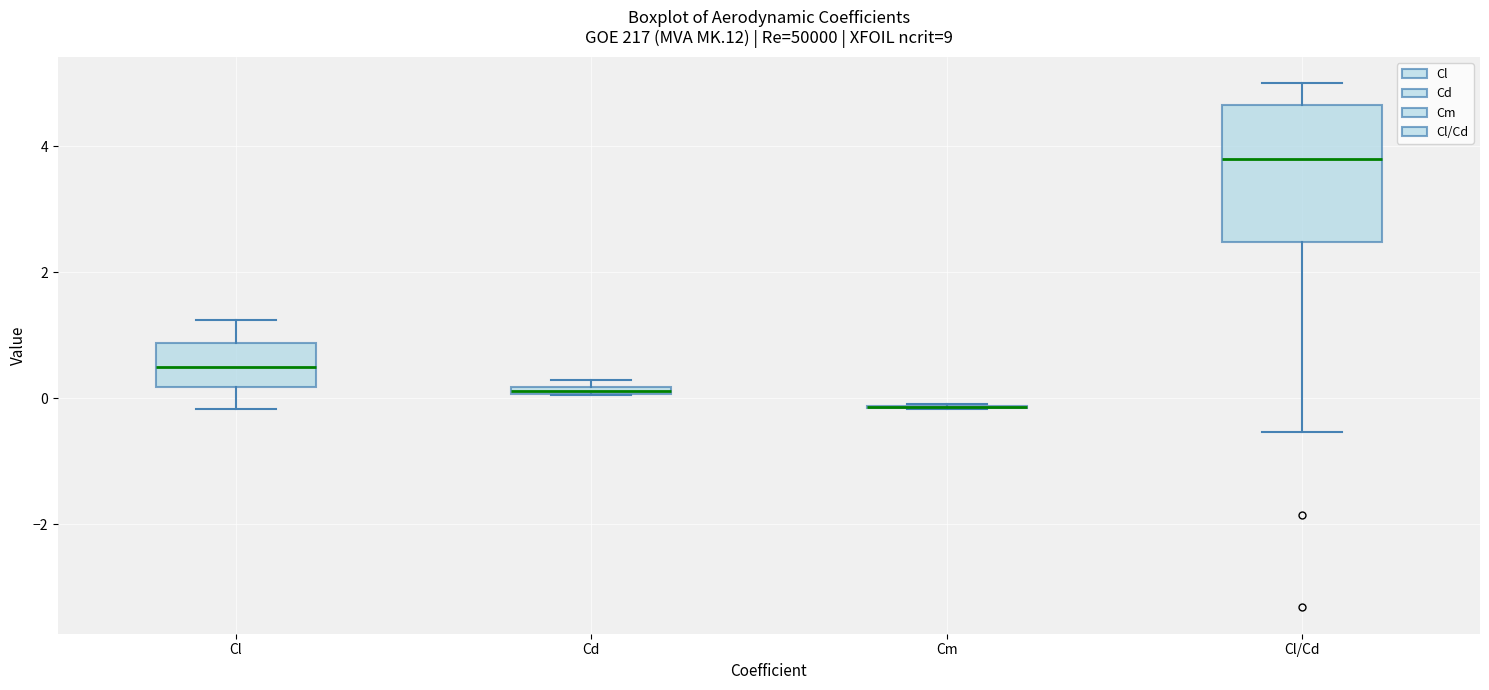

Where is the lower edge of the box for Cd on the y-axis? The values are not printed on the chart, so give them approximately, as read against the axis.

0.0